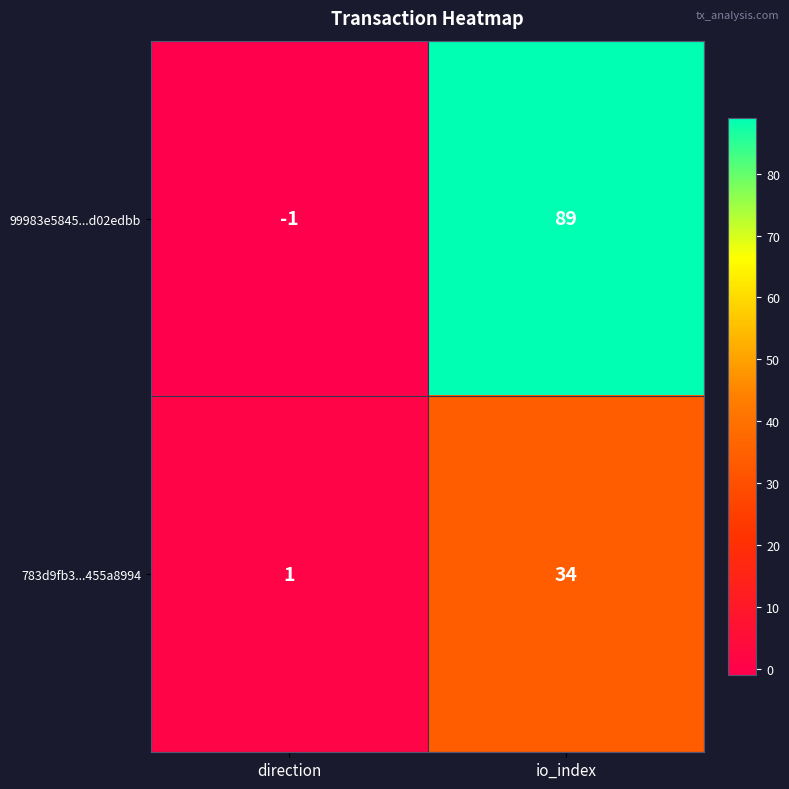

What is the difference between the 99983e5845...d02edbb values at direction and io_index?

90